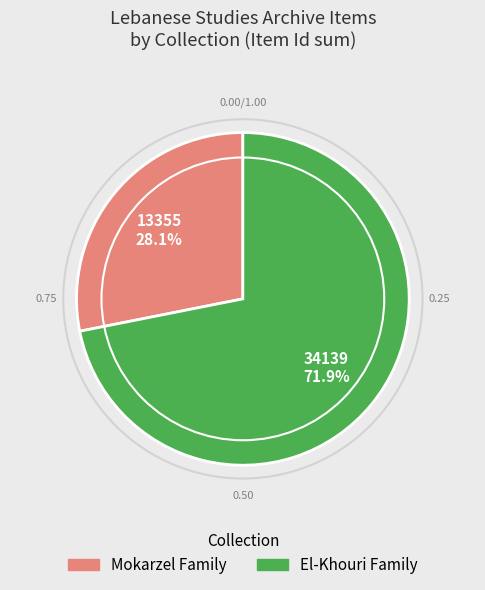

Is there a majority slice in this chart?

Yes